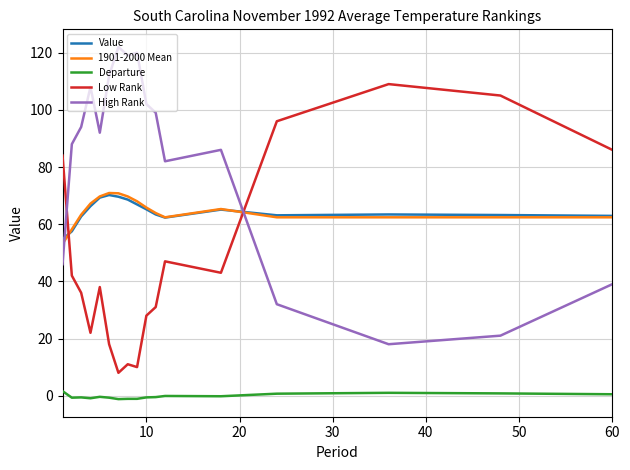

How many series are shown in this chart?

5